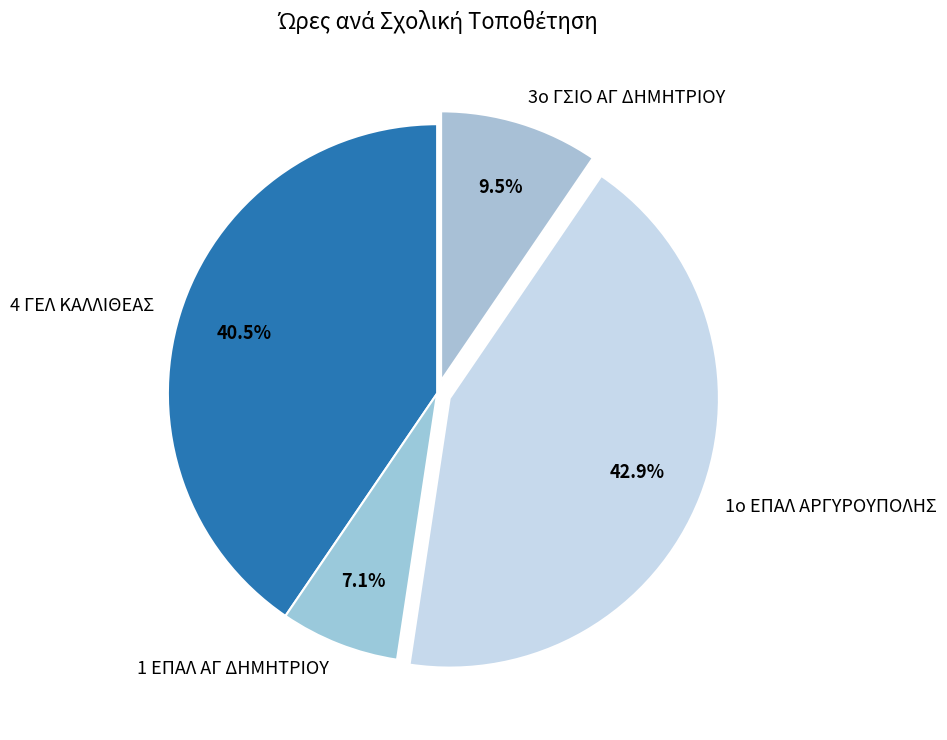

Is there a majority slice in this chart?

No